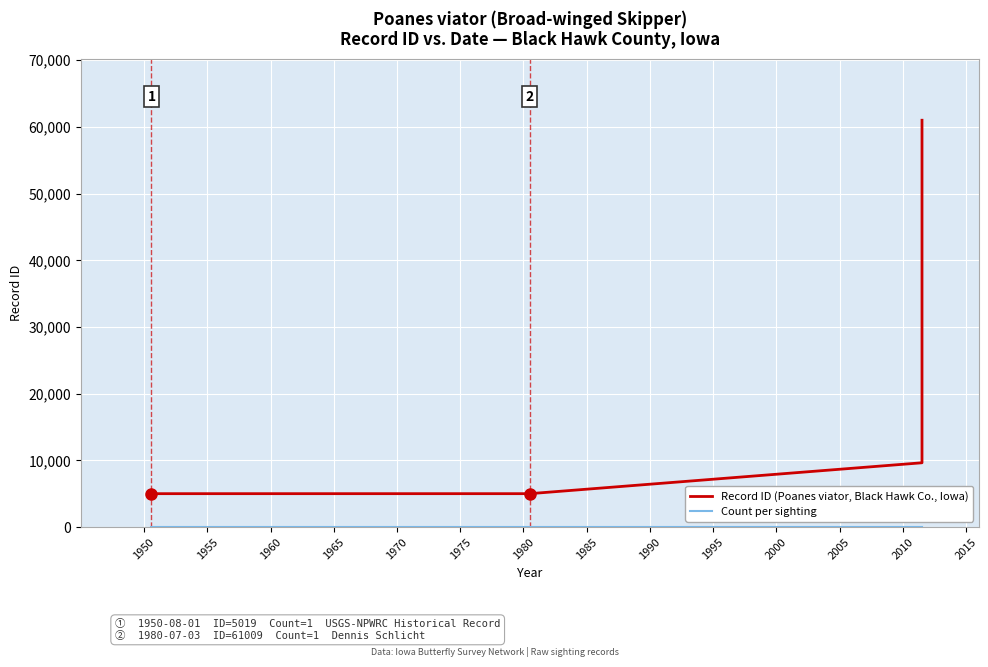

True or false: Record ID (Poanes viator, Black Hawk Co., Iowa) has a value of 5020 at 1955.

True